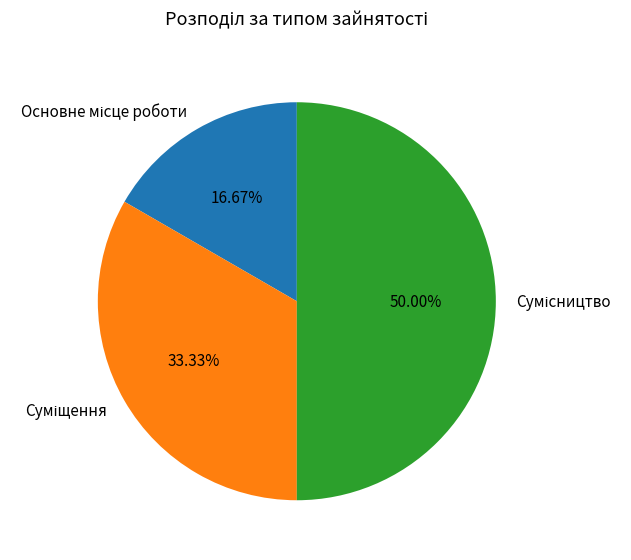

How many segments does this pie chart have?

3